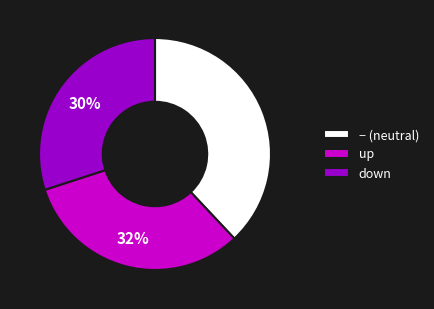

Which slice is the smallest?

down